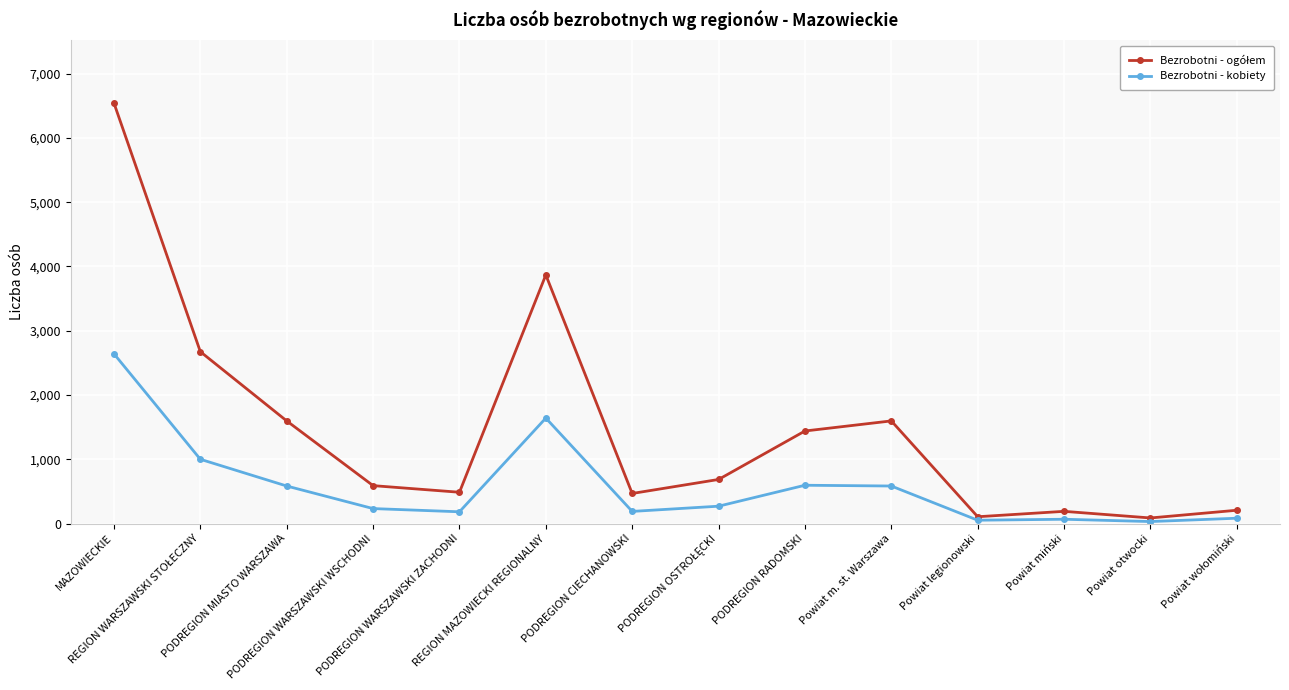

What is the sum of the Bezrobotni - kobiety values at Powiat otwocki and PODREGION RADOMSKI?

627